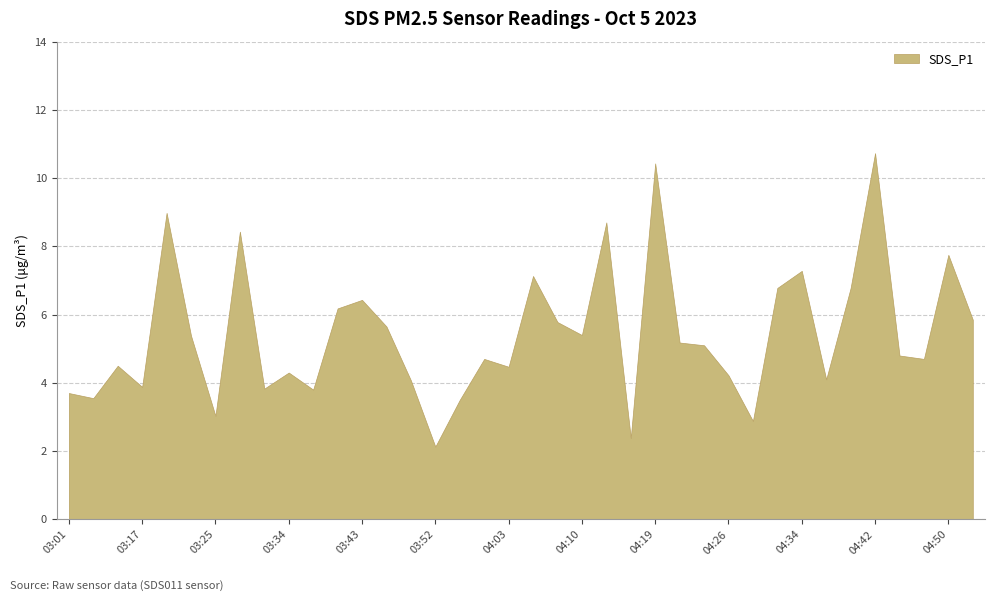

Reading left to right, what are all the values shown in this chart?

03:01=3.7	03:07=3.5	03:14=4.5	03:17=3.9	03:20=9.0	03:22=5.4	03:25=3.0	03:28=8.4	03:31=3.8	03:34=4.3	03:36=3.8	03:40=6.2	03:43=6.4	03:46=5.7	03:48=4.1	03:52=2.1	03:55=3.5	03:57=4.7	04:03=4.5	04:05=7.1	04:08=5.8	04:10=5.4	04:13=8.7	04:16=2.4	04:19=10.4	04:21=5.2	04:24=5.1	04:26=4.2	04:29=2.9	04:32=6.8	04:34=7.3	04:37=4.1	04:39=6.8	04:42=10.7	04:44=4.8	04:47=4.7	04:50=7.8	05:02=5.8